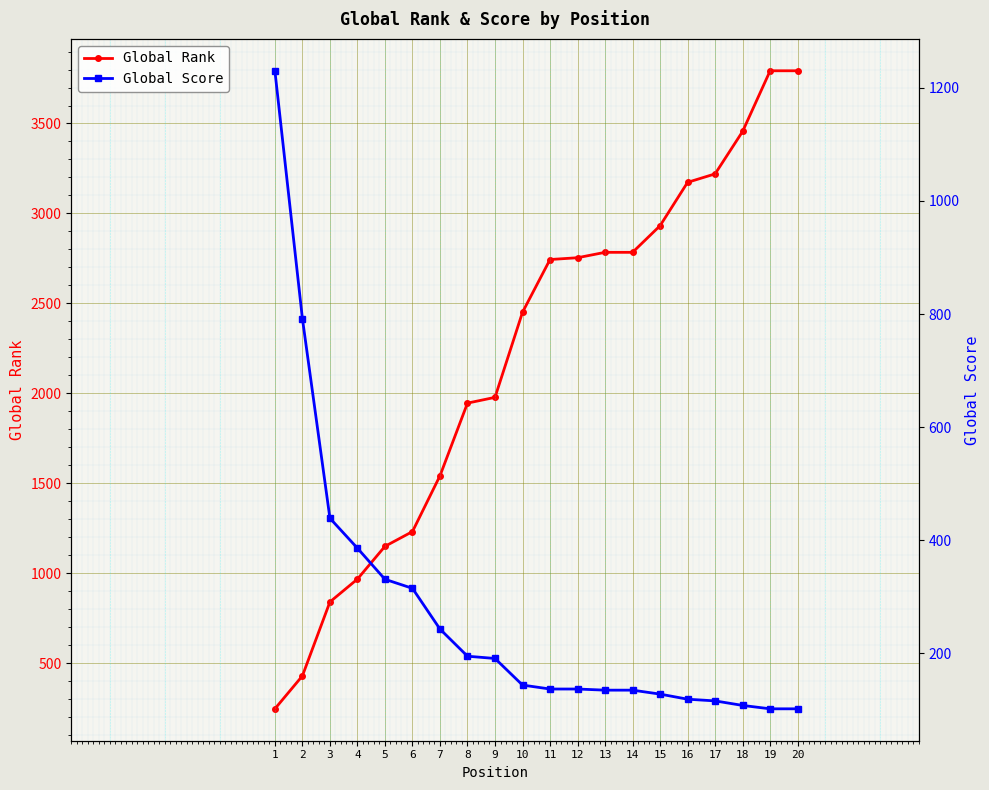

What is the spread (max minus min) of values at 19?

3691